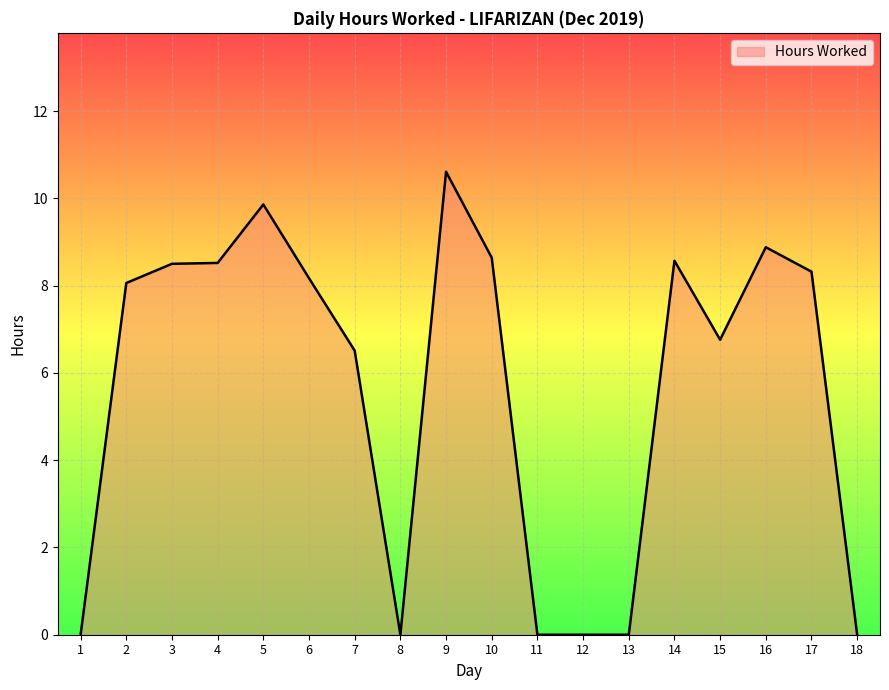

Which has a higher value, 5 or 11?

5